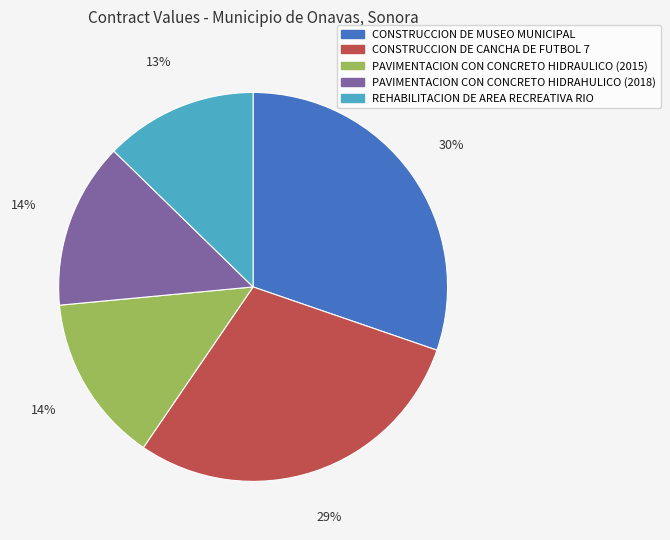

Does CONSTRUCCION DE CANCHA DE FUTBOL 7 account for over 50% of the chart?

No